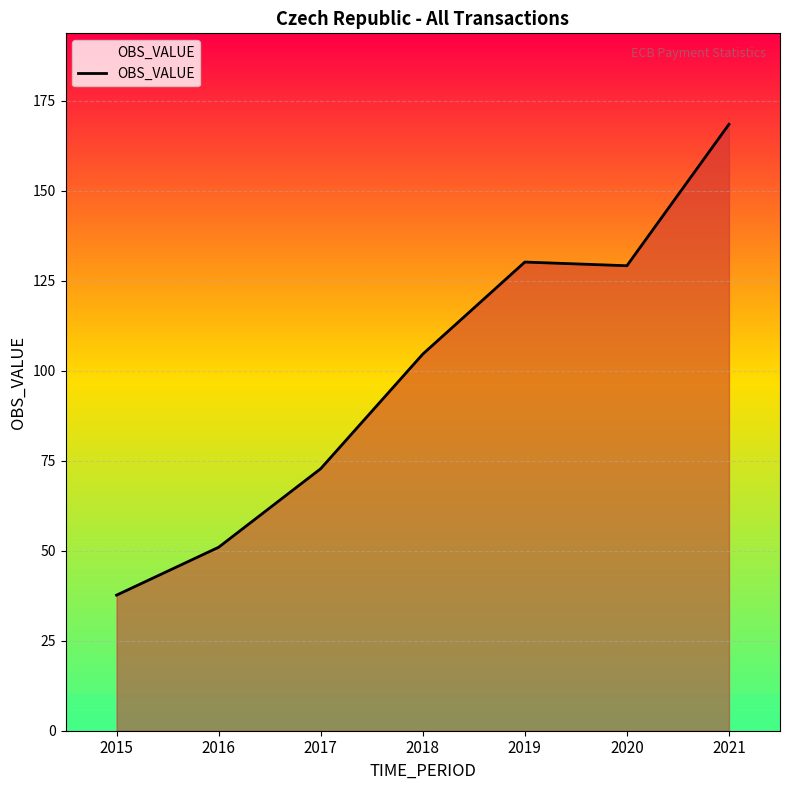

What is the maximum value shown in the chart?

168.4